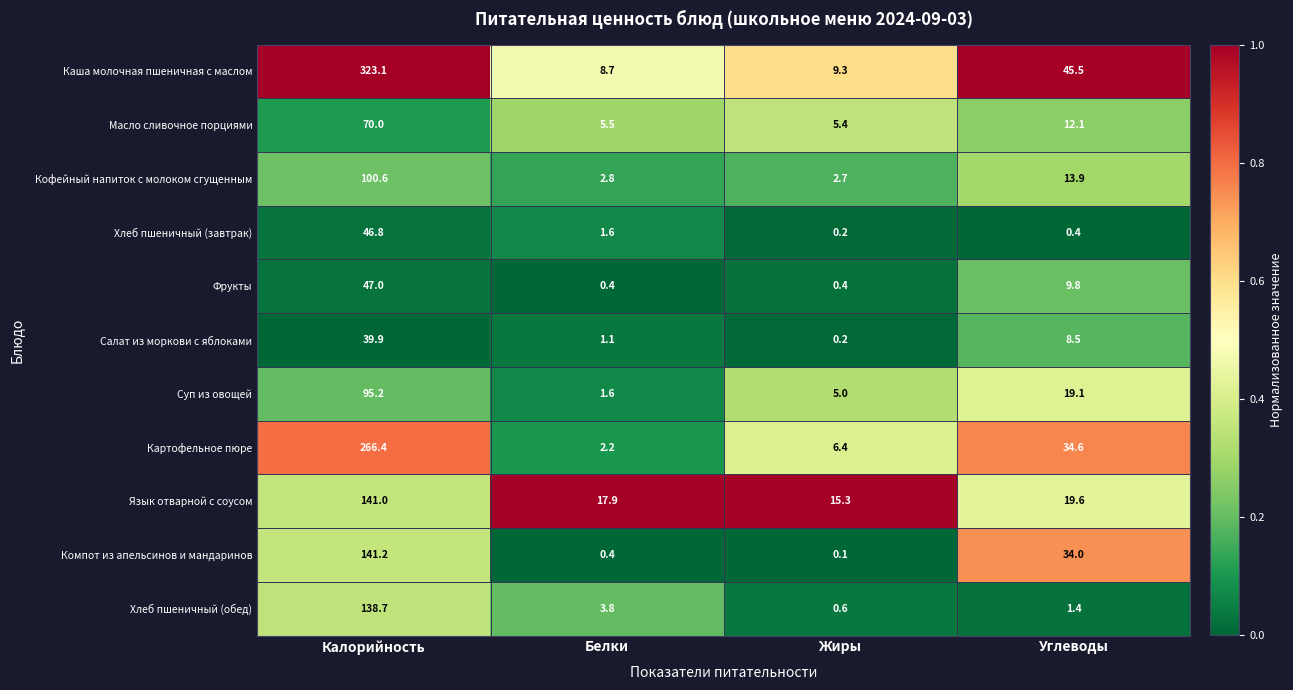

At which category is the sum across all series the highest?

Калорийность